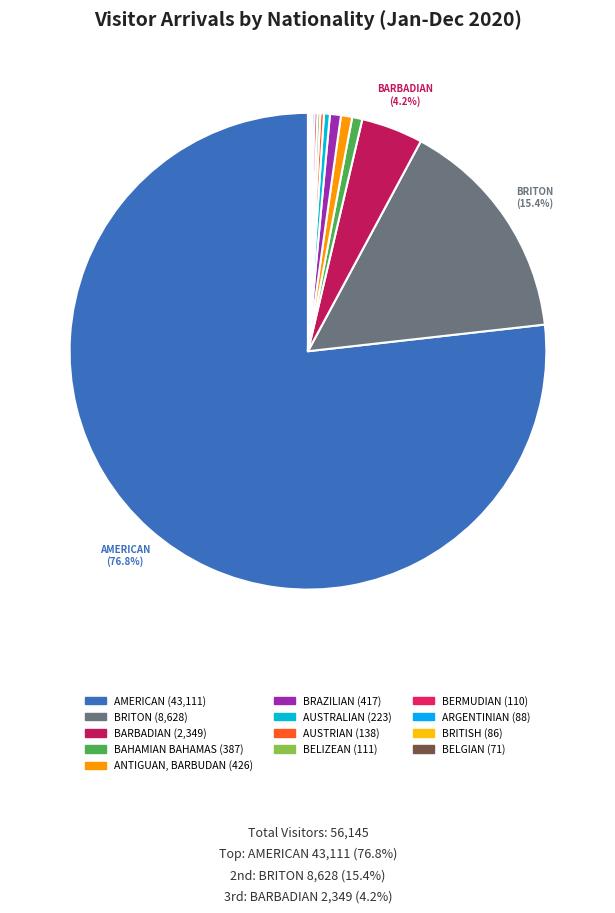

True or false: BRITISH accounts for 0% of the total.

True